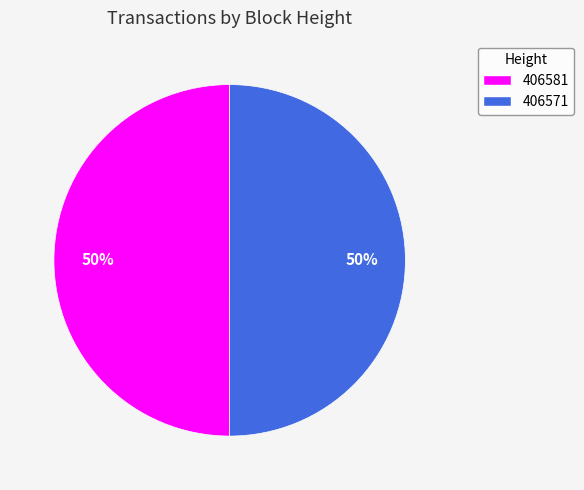

What percentage is the 406571 slice, to the nearest percent?

50%